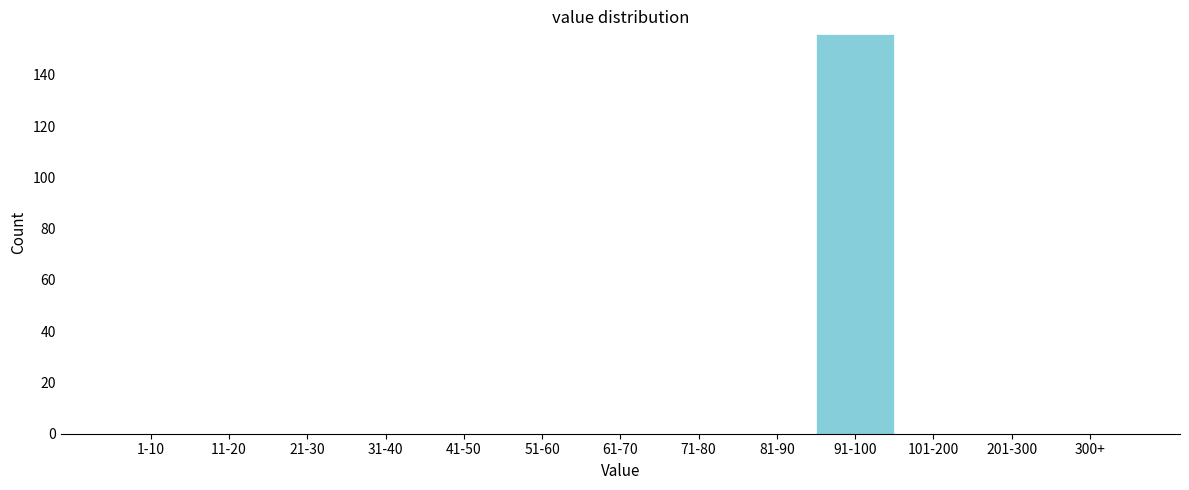

Reading right to left, extract all data points from this chart.

300+=0	201-300=0	101-200=0	91-100=156	81-90=0	71-80=0	61-70=0	51-60=0	41-50=0	31-40=0	21-30=0	11-20=0	1-10=0